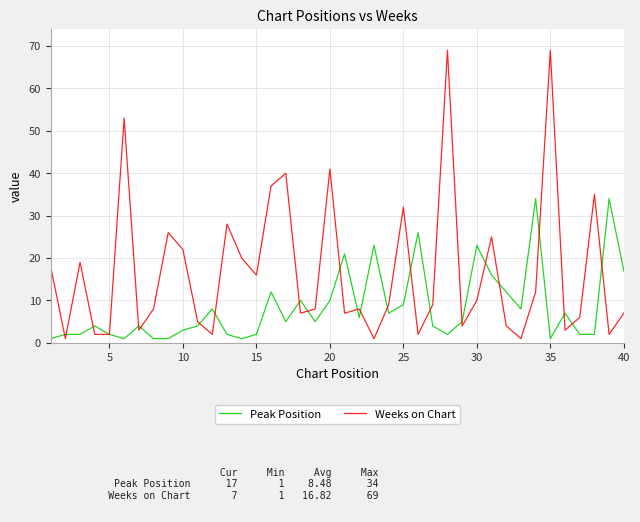

After their last crossing, which series has the higher values: Weeks on Chart or Peak Position?

Peak Position